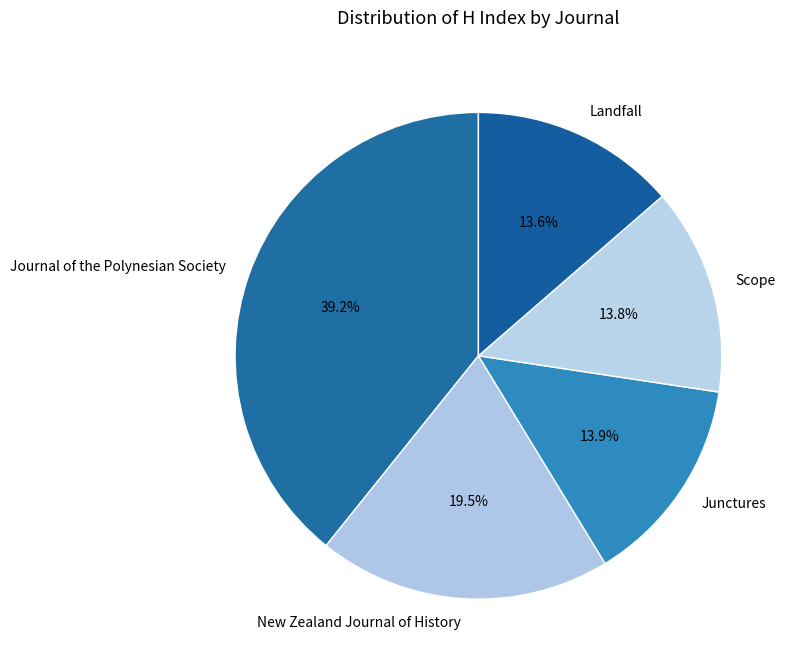

Is there any slice that represents more than half of the pie?

No